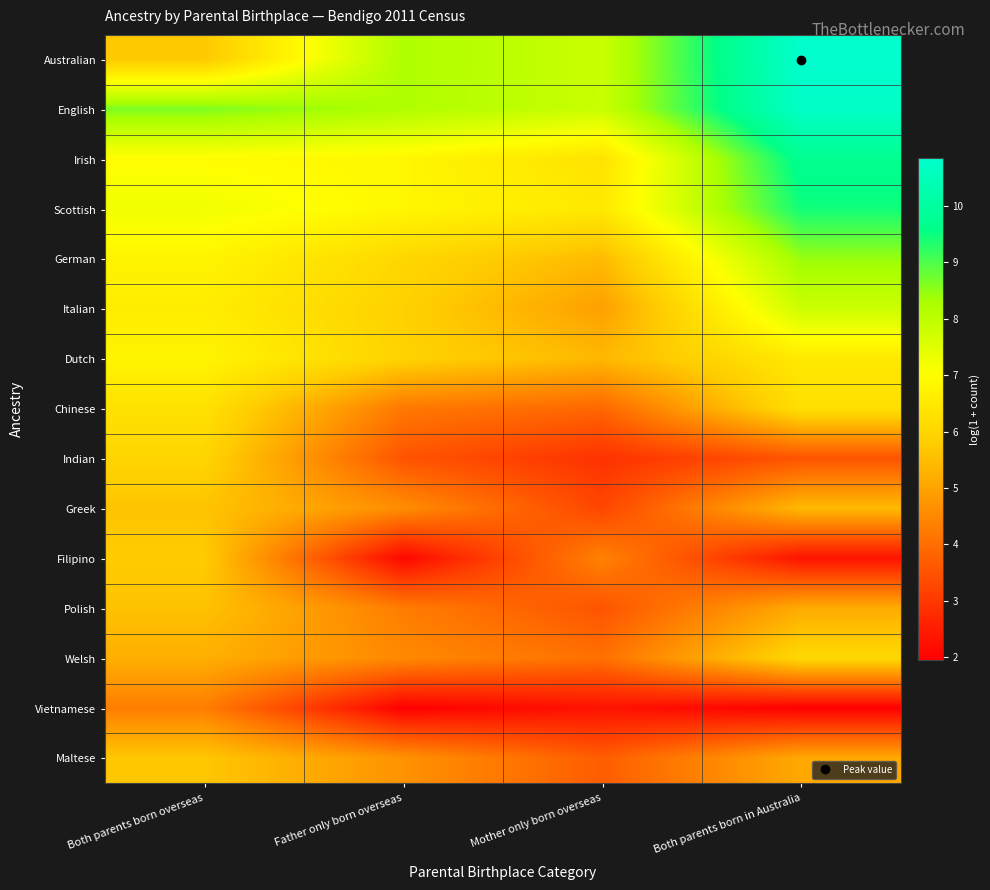

Rank the series by their maximum value, from lowest to highest.

Vietnamese, Polish, Greek, Maltese, Filipino, Indian, Welsh, Chinese, Dutch, Italian, German, Scottish, Irish, English, Australian